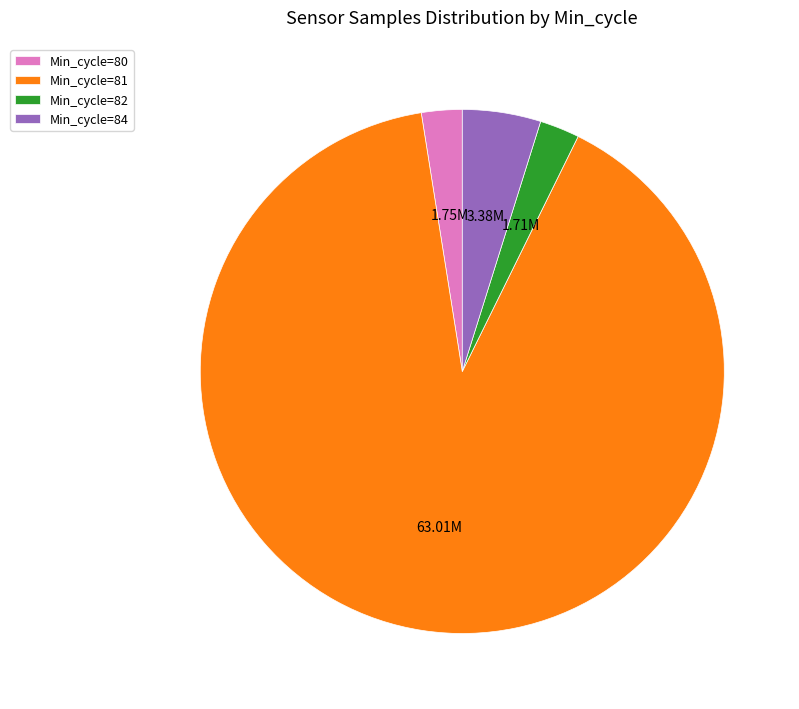

How many slices are in this pie chart?

4